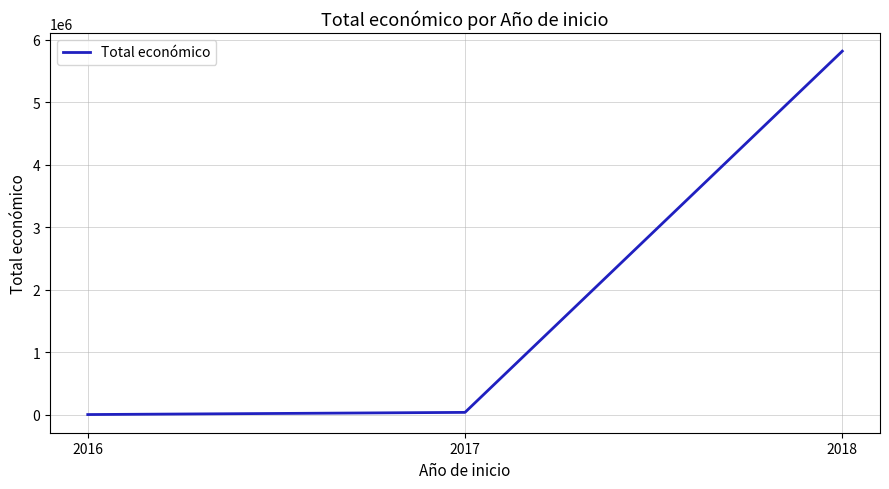

What is the approximate value at 2018?

5819964